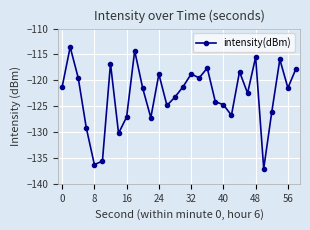

What is the smallest value displayed?

-137.1